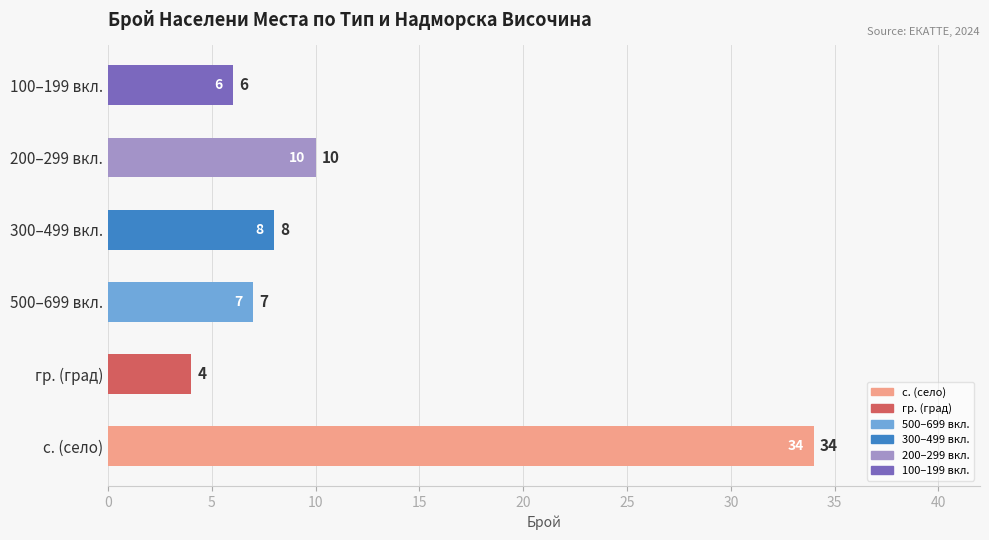

Is it true that the value at 300–499 вкл. is 5?

False